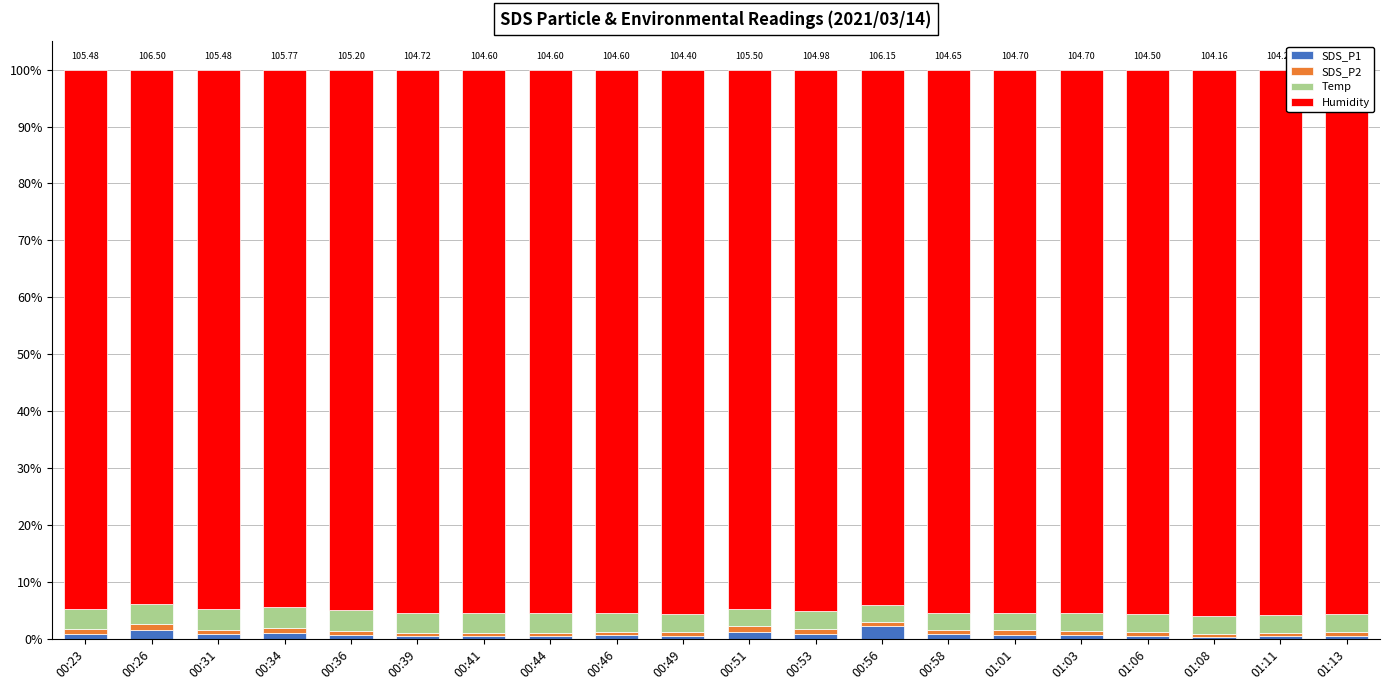

What is the average value of the SDS_P1 series?

0.8